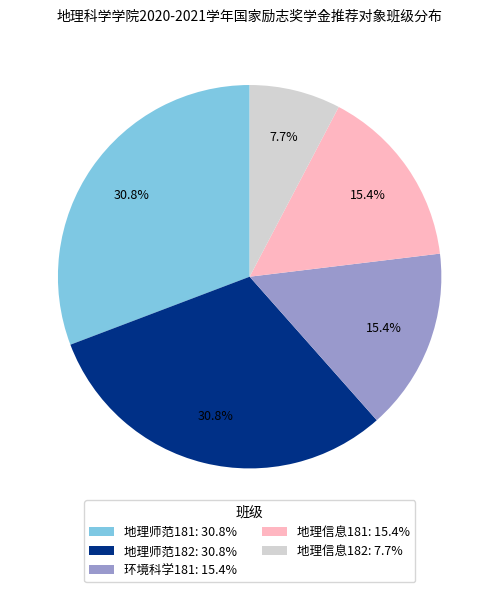

To the nearest percent, what portion does 地理师范182 represent?

31%